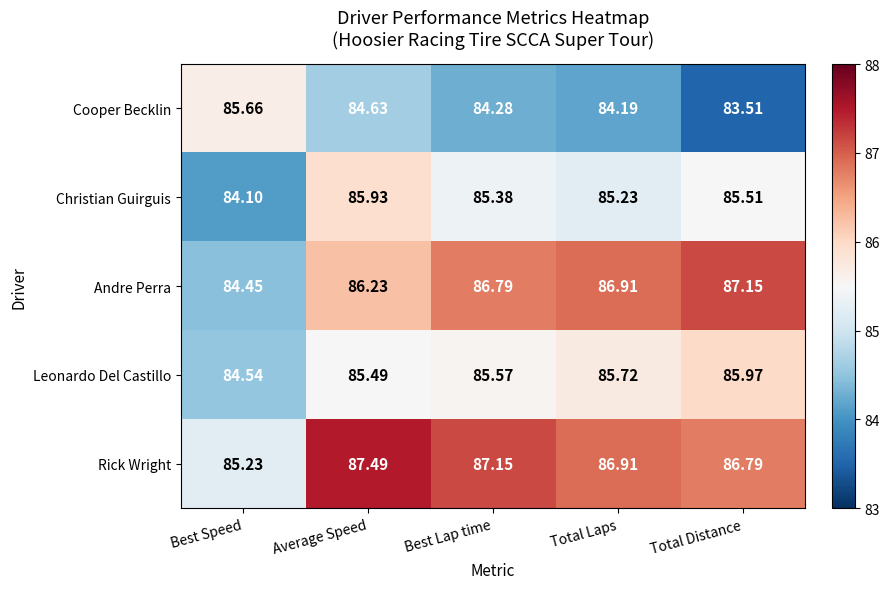

At how many categories does at least one series exceed 84?

5